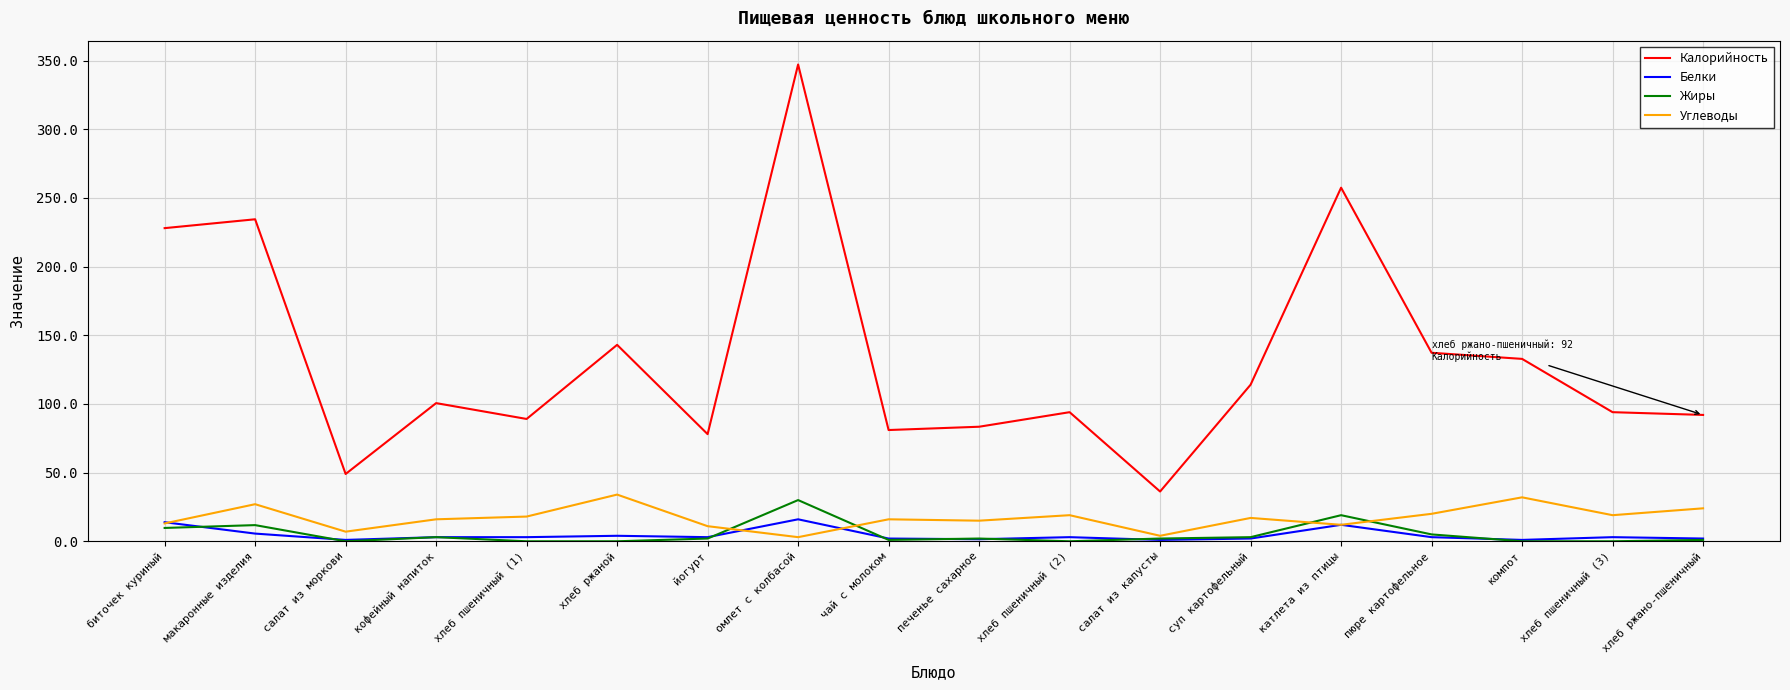

What is the difference between the highest and lowest values at суп картофельный?

112.0